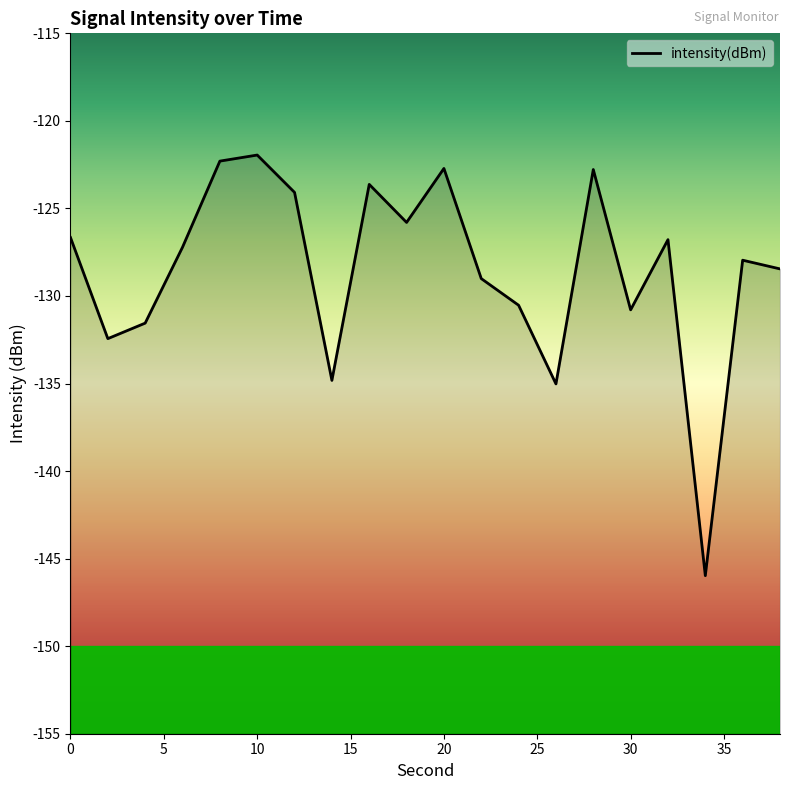

Reading left to right, list all the values displayed in this chart.

-126.7	-132.4	-131.6	-127.2	-122.3	-122.0	-124.1	-134.8	-123.6	-125.8	-122.7	-129.0	-130.5	-135.0	-122.8	-130.8	-126.8	-146.0	-128.0	-128.5